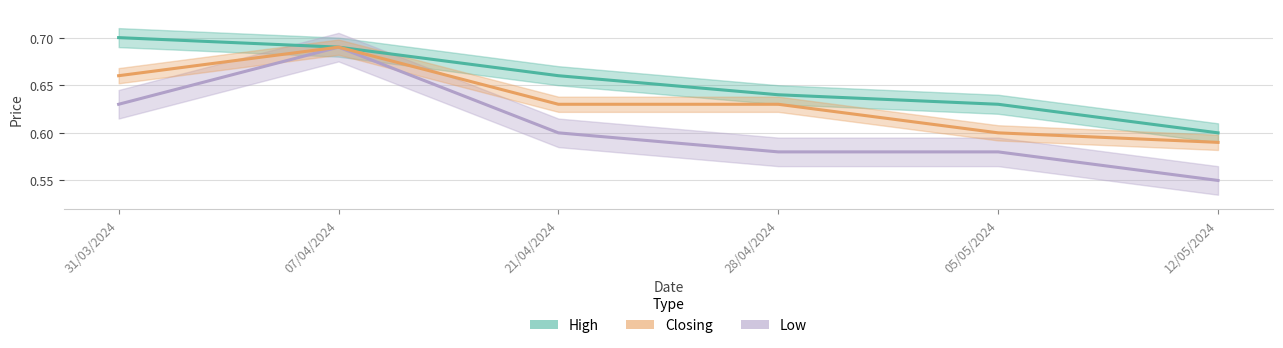

Which series changed the most between 31/03/2024 and 07/04/2024?

Low